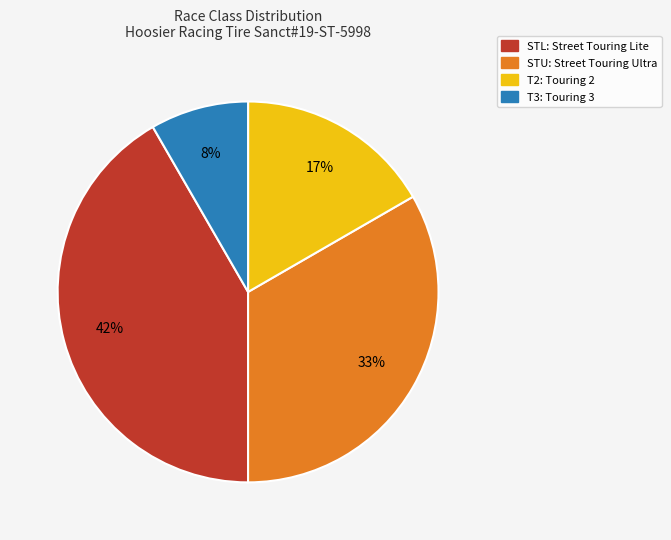

Does any single category account for the majority?

No